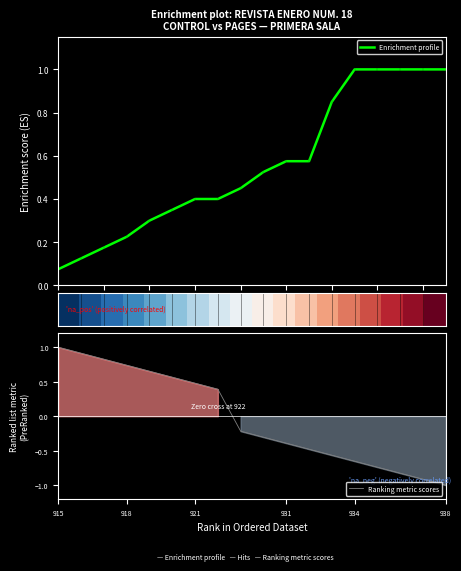

What is the average value of the Enrichment profile series?

0.6